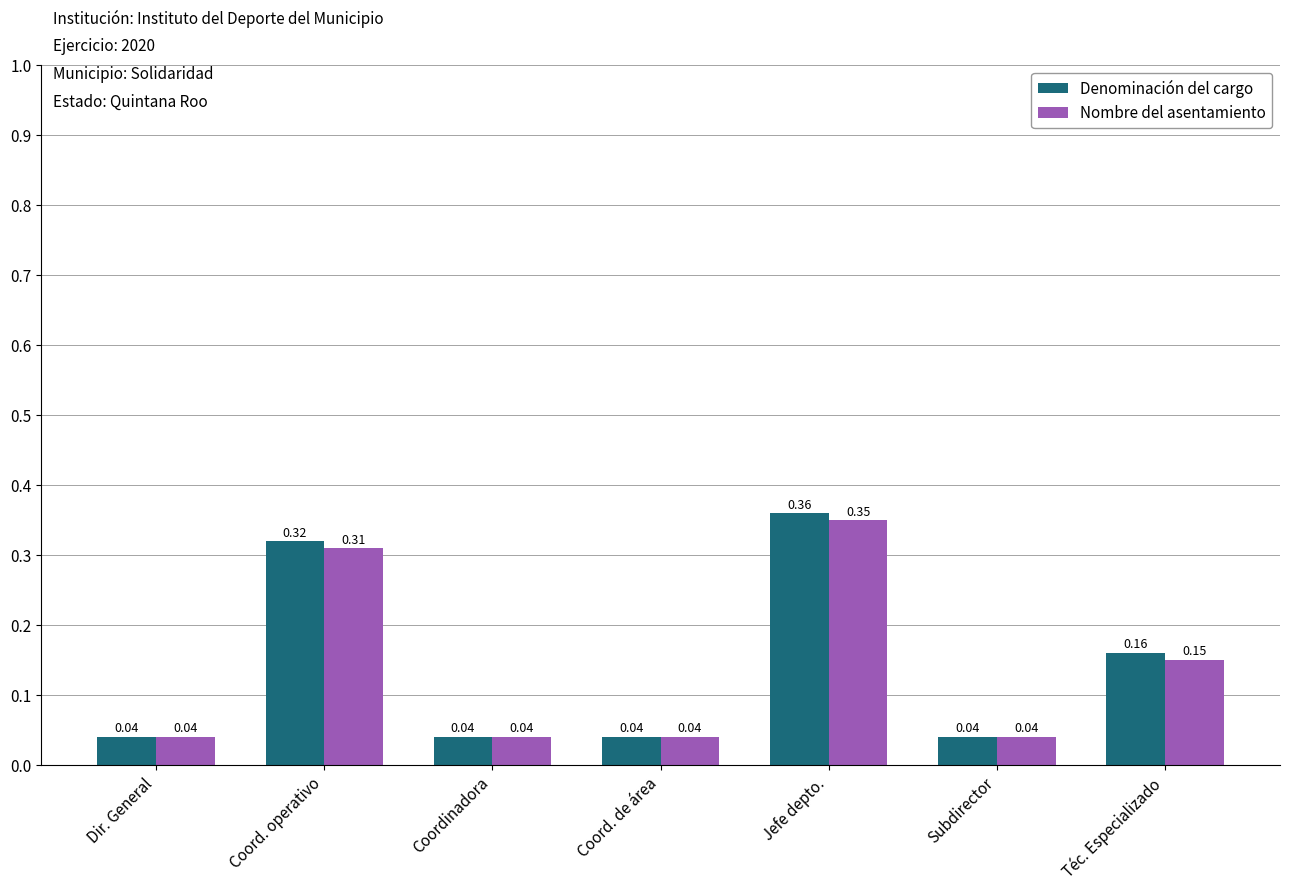

Which series has the largest total across all categories?

Denominación del cargo